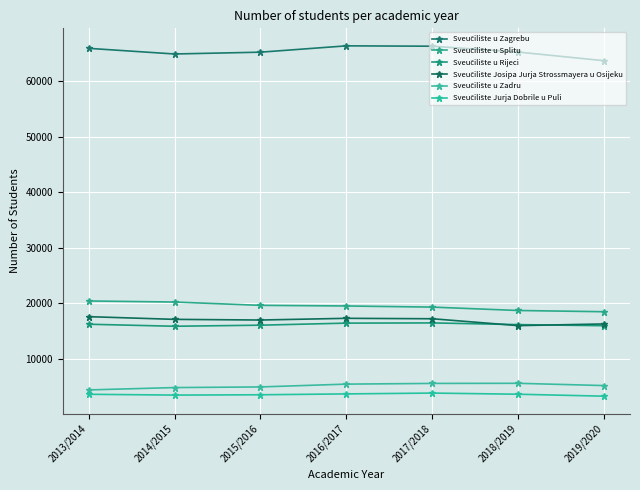

What is the difference between the highest and lowest values at 2013/2014?

62199